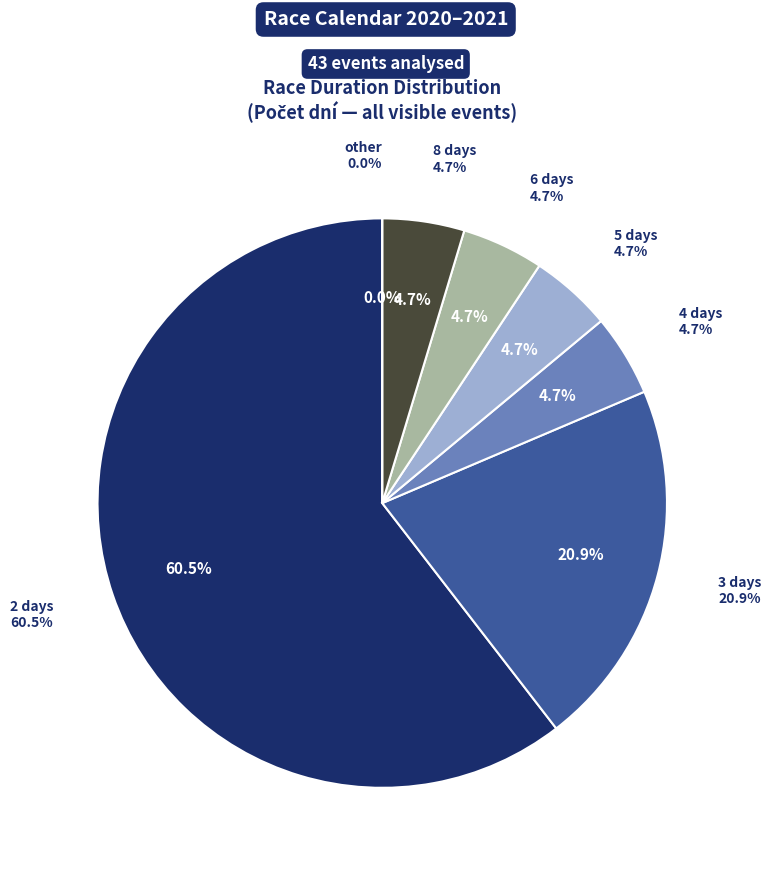

To the nearest percent, what portion does 3 days represent?

21%